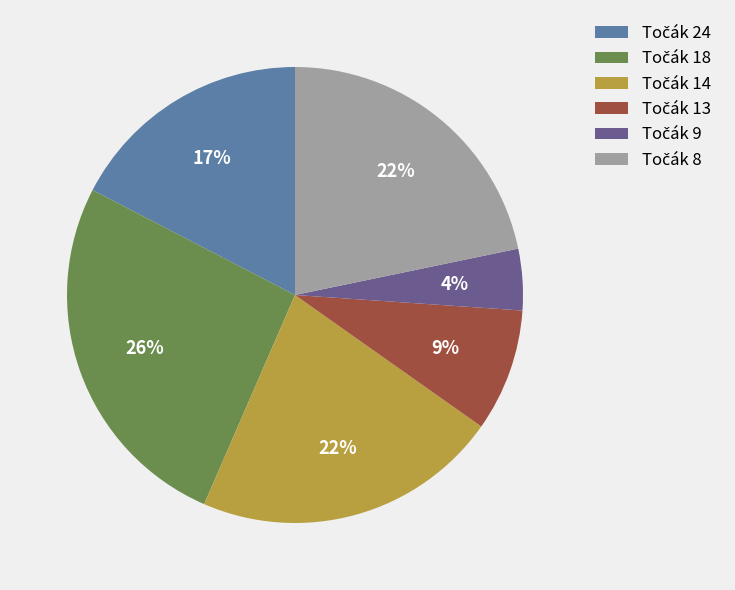

To the nearest percent, what is the difference between the largest and smallest slice percentages?

22%